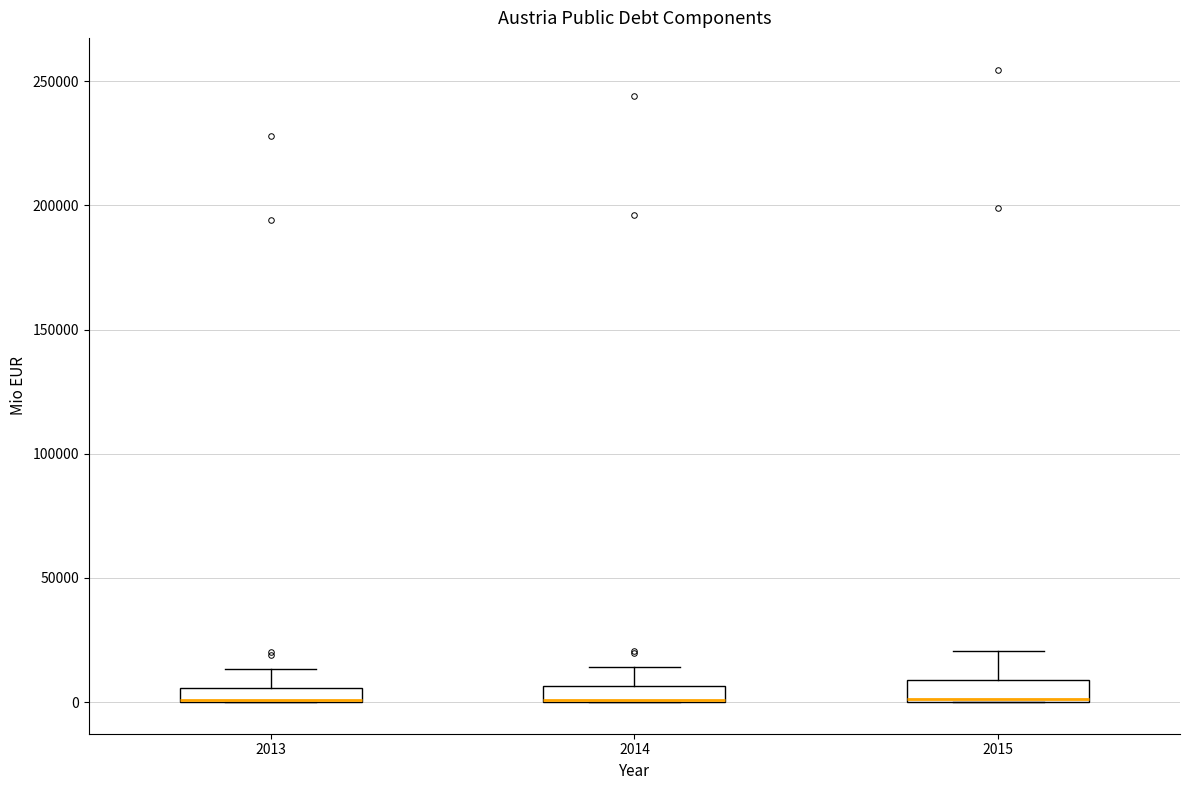

Where does the upper whisker of the box at x = 2013 end on the y-axis? The values are not printed on the chart, so give them approximately, as read against the axis.

15000